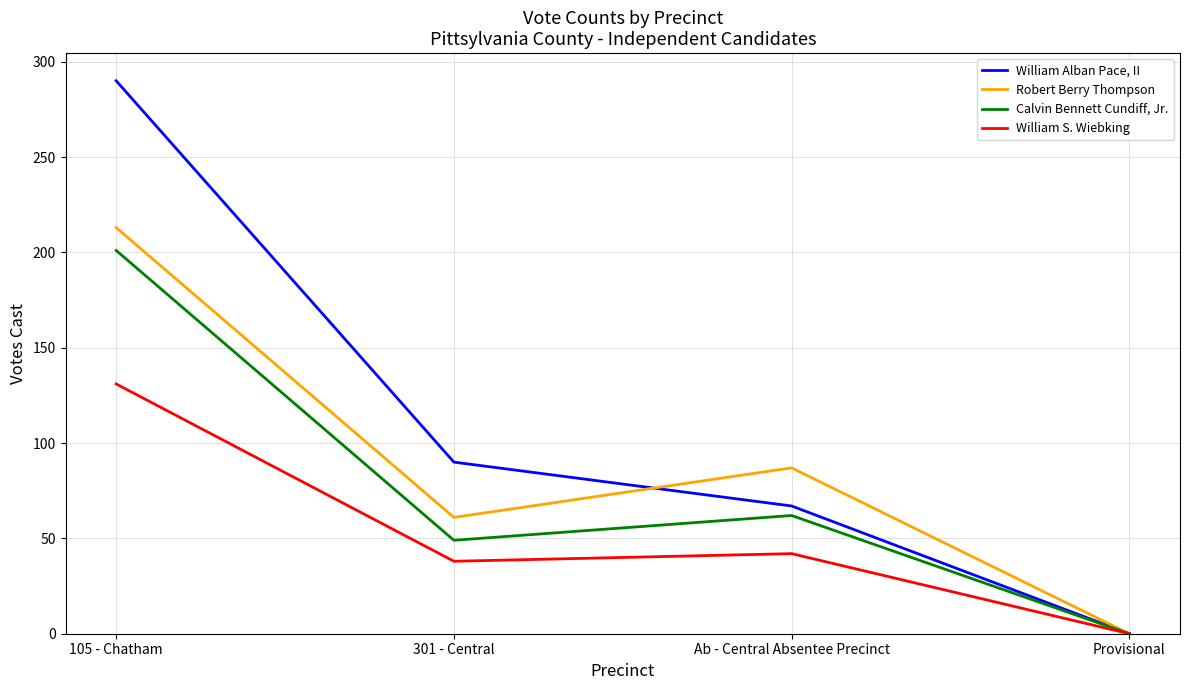

Which series has the widest spread of values?

William Alban Pace, II